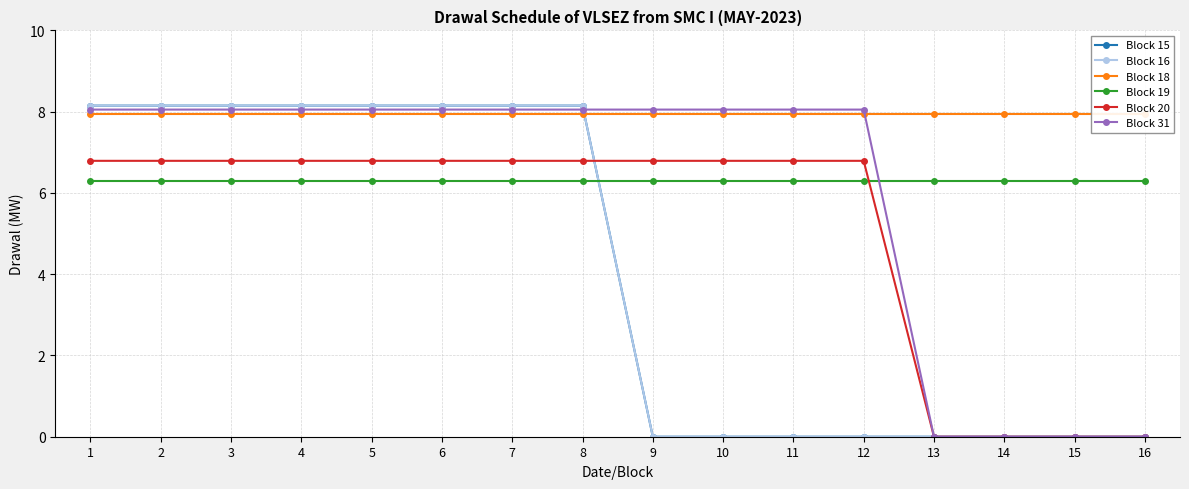

Is it true that Block 15 equals 4.0 at 8?

False